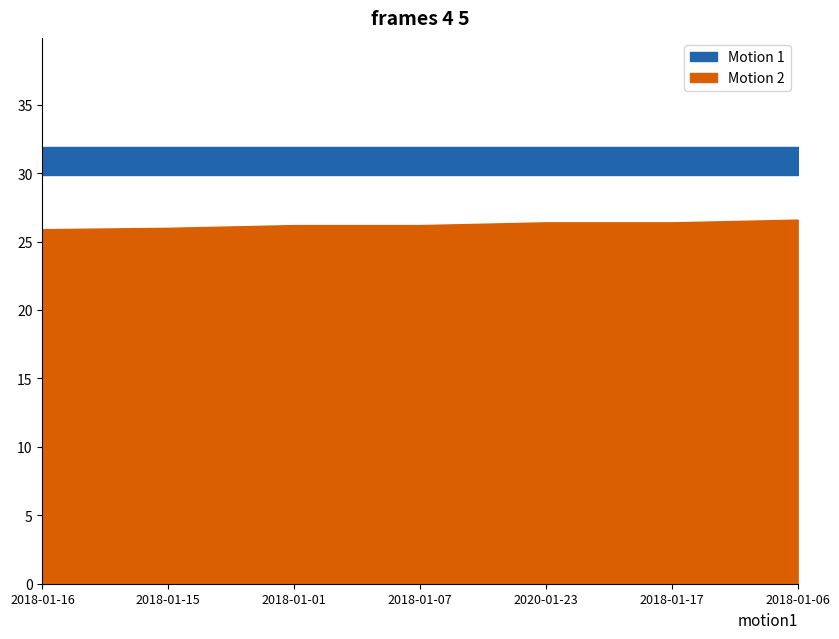

At which label does q1 reach its minimum?

2018-01-16